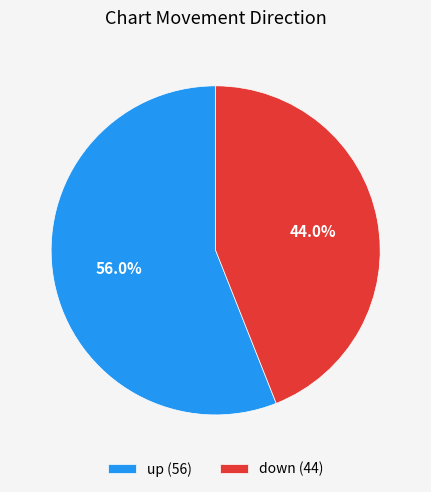

Do up and down together represent more than half of the pie?

Yes